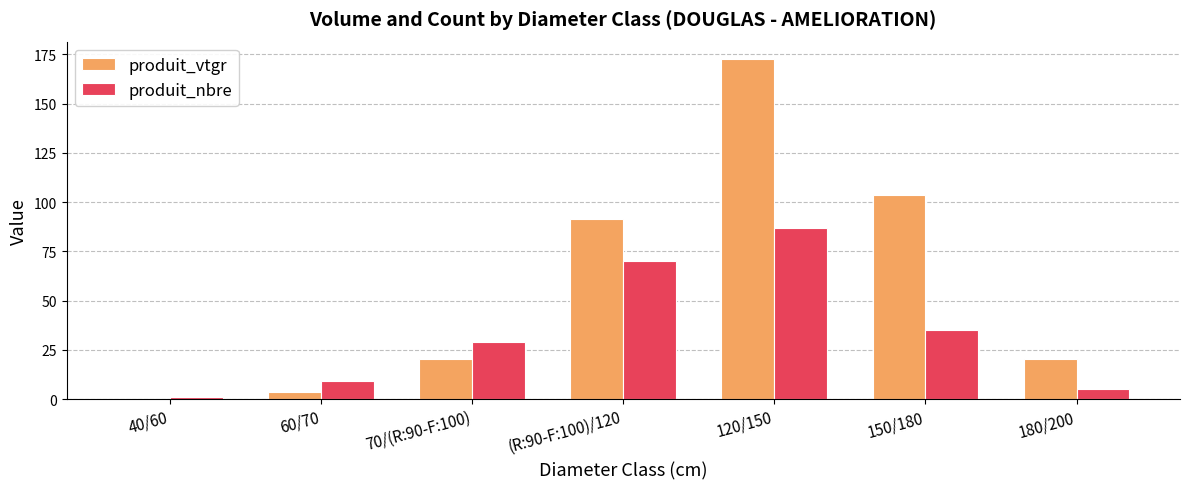

How many data points does each series have?

7